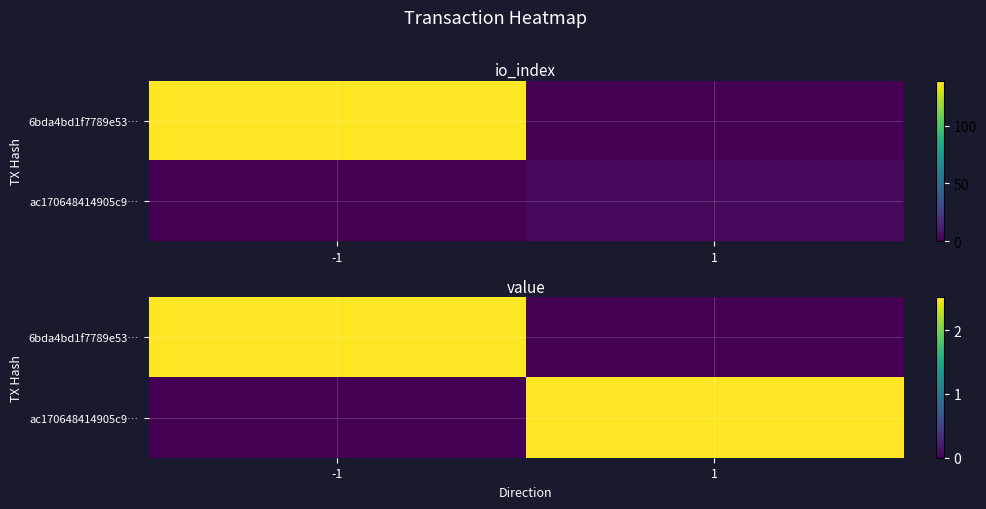

The ac170648414905c9… series shows 3.8 at 1. True or false?

False